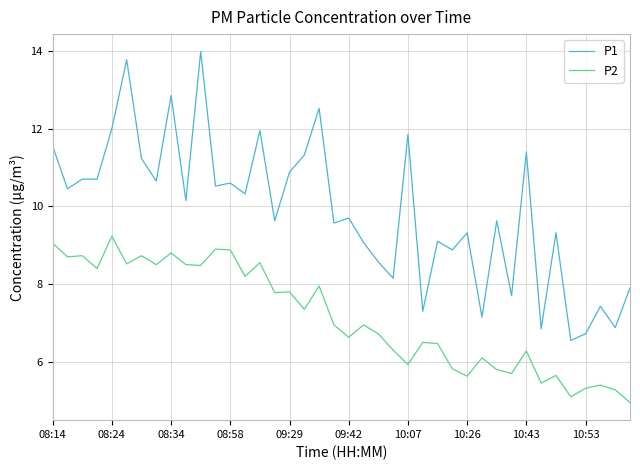

What is the minimum value shown in the chart?

5.0